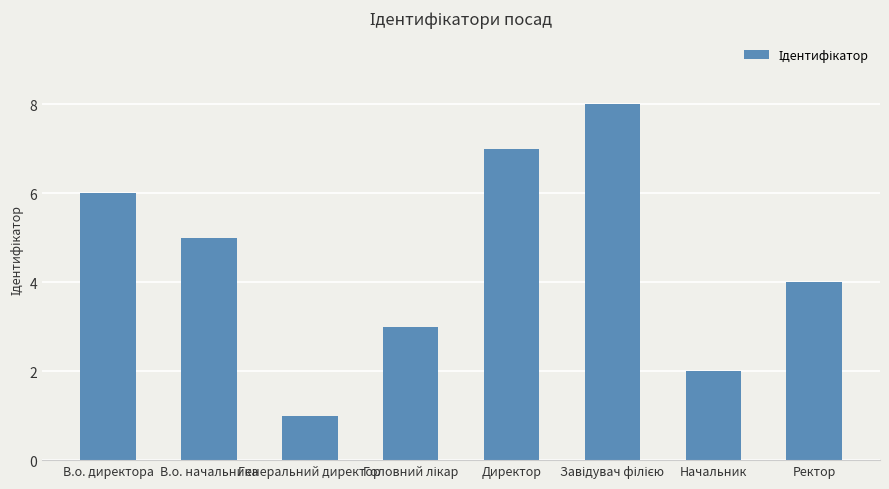

What is the maximum value shown in the chart?

8